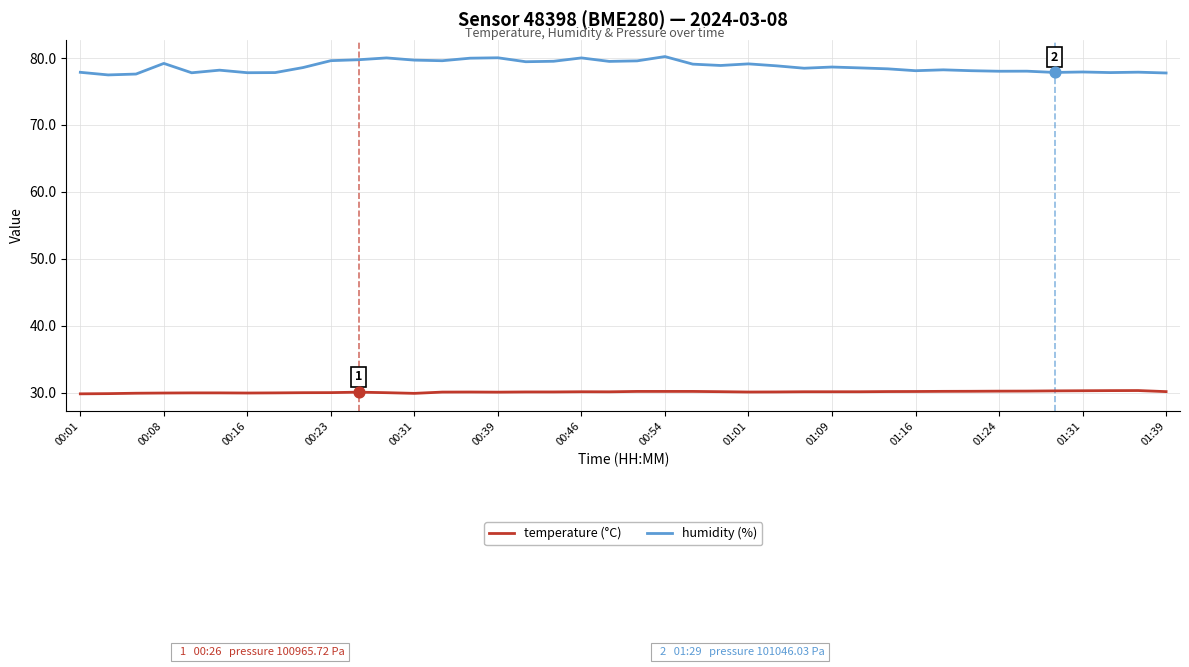

Which series has the largest total across all categories?

humidity (%)